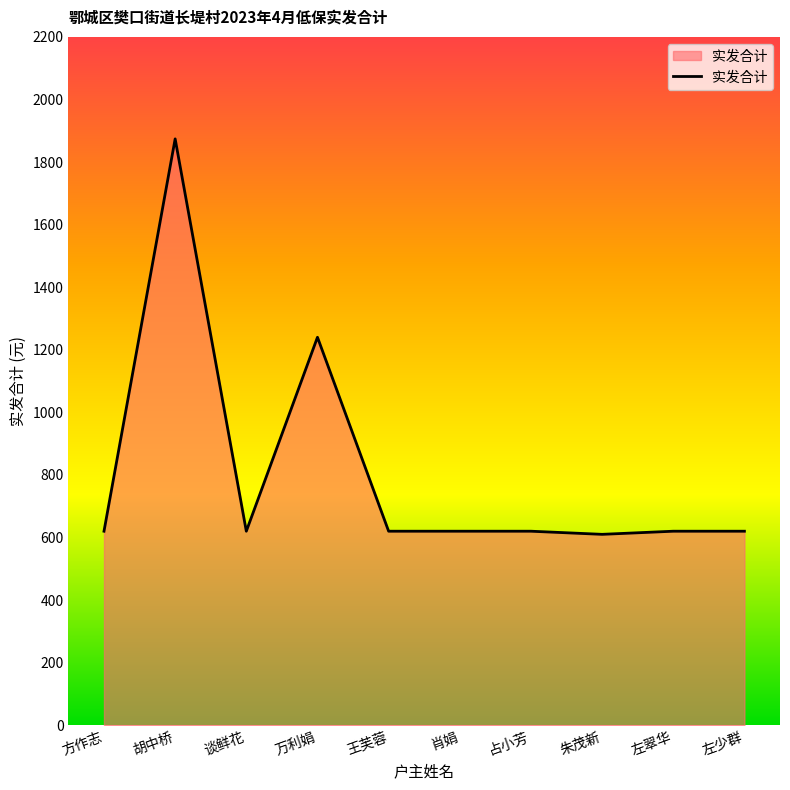

Reading left to right, transcribe all the data shown in this chart.

620	1874	620	1240	620	620	620	610	620	620